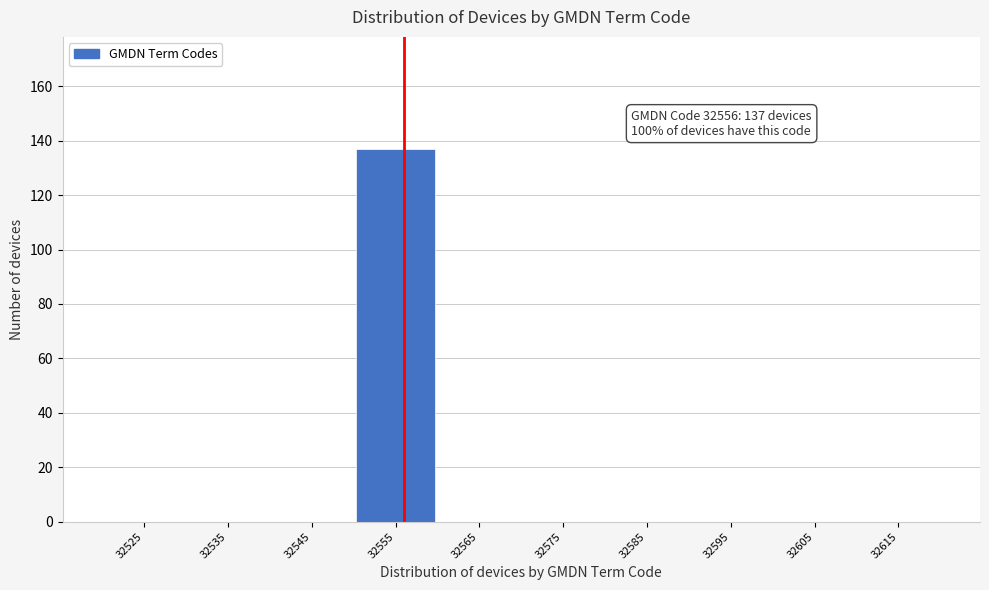

Reading right to left, what are all the values shown in this chart?

32615=0	32605=0	32595=0	32585=0	32575=0	32565=0	32555=137	32545=0	32535=0	32525=0